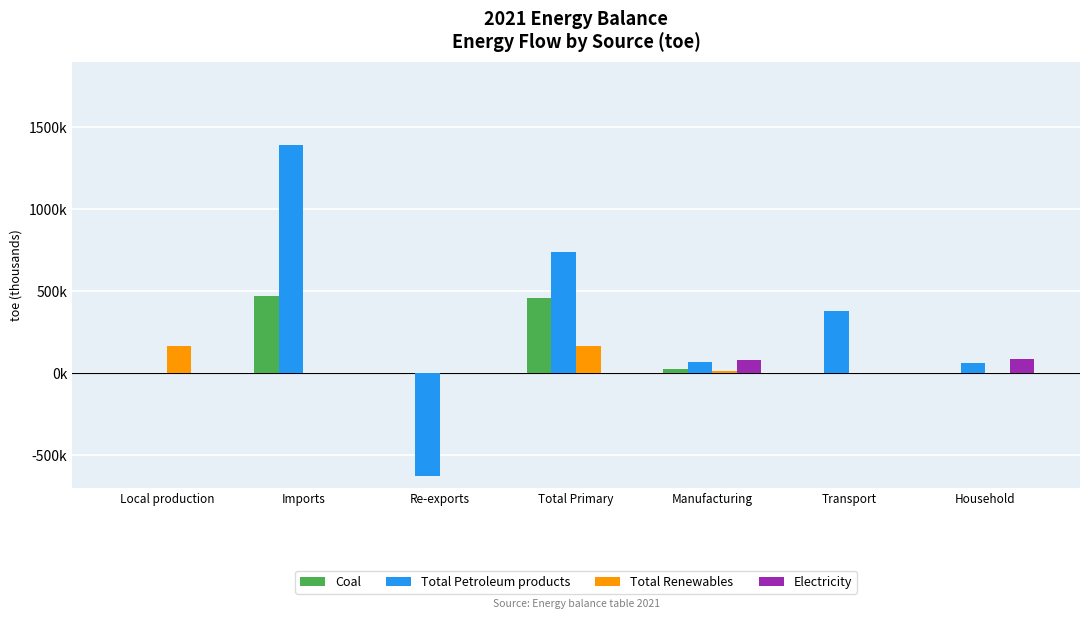

Does the chart contain stacked bars?

No